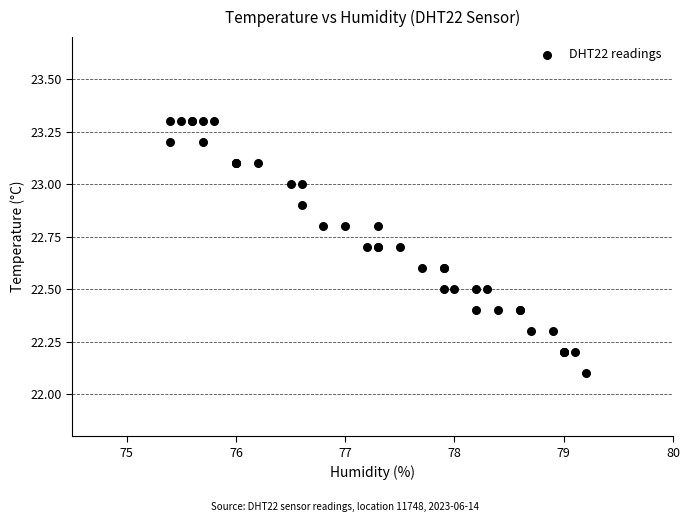

What Y value in the scatter plot is closest to 22?

22.1